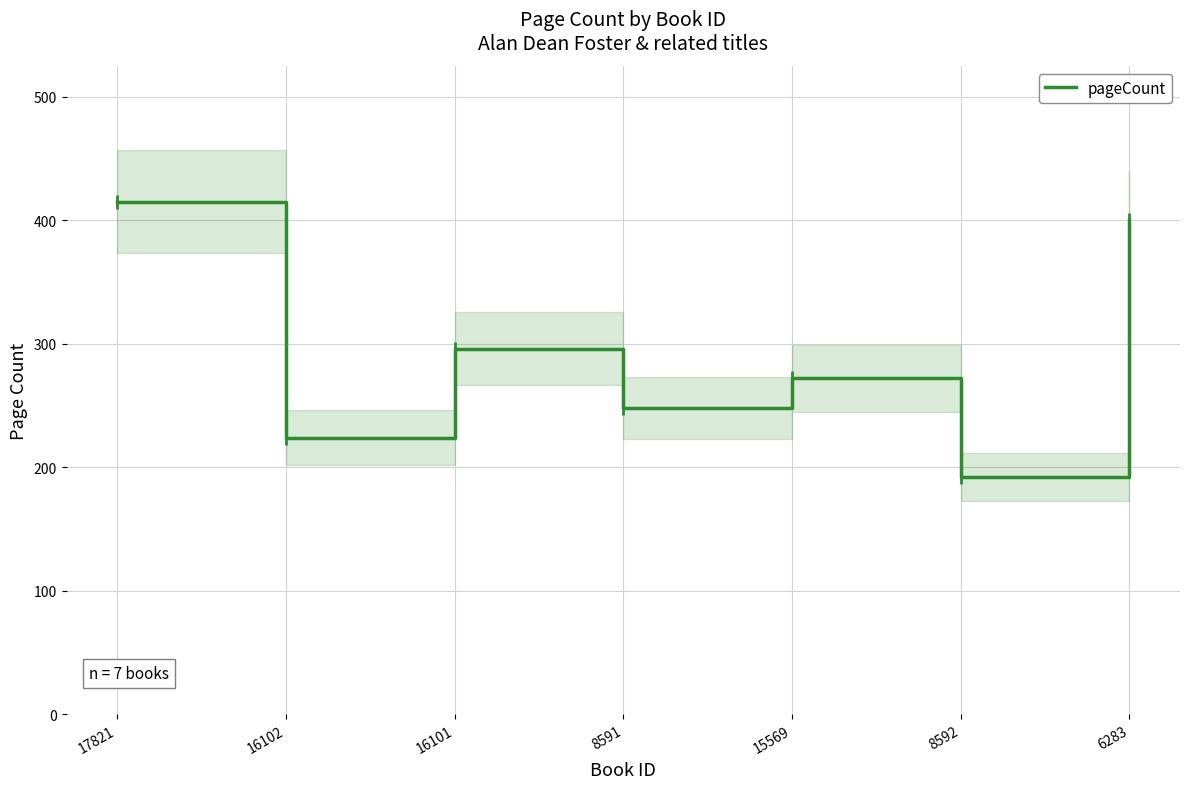

Reading left to right, transcribe all the data shown in this chart.

415	224	296	248	272	192	400